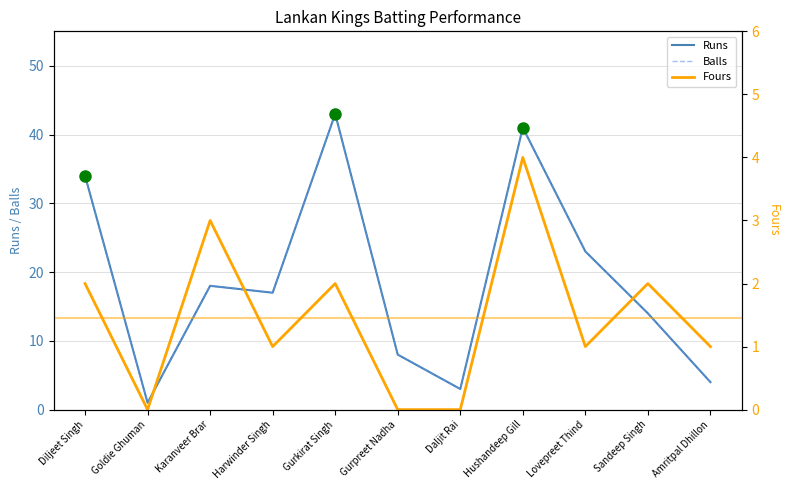

True or false: Balls has a value of 4 at Amritpal Dhillon.

True